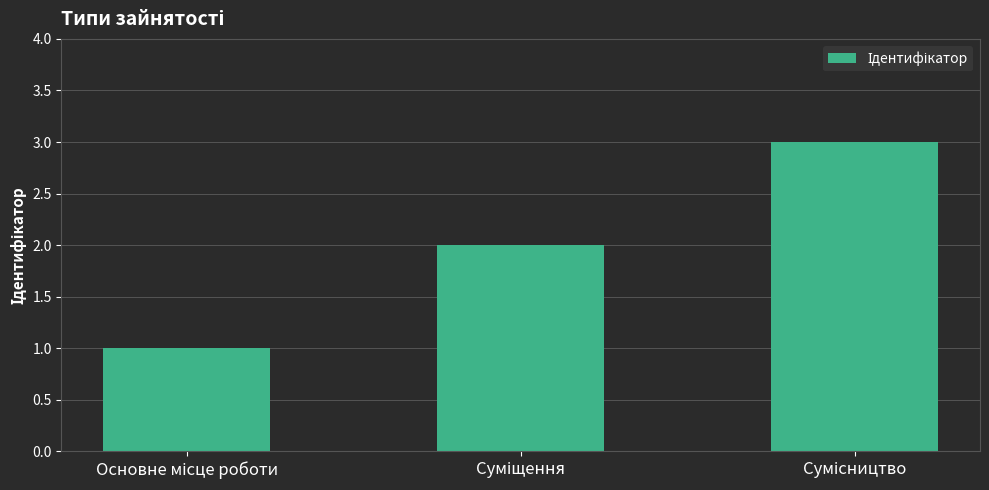

What is the maximum value shown in the chart?

3